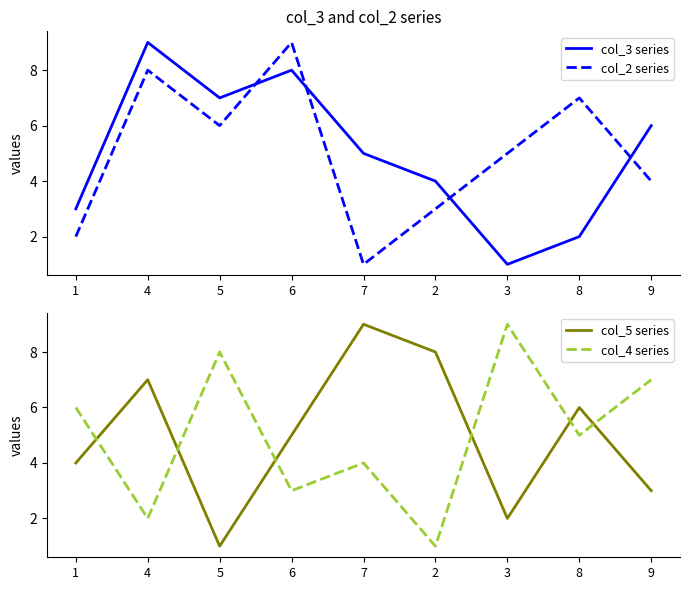

In col_3 series, how many points are higher than both neighbors (excluding endpoints)?

2